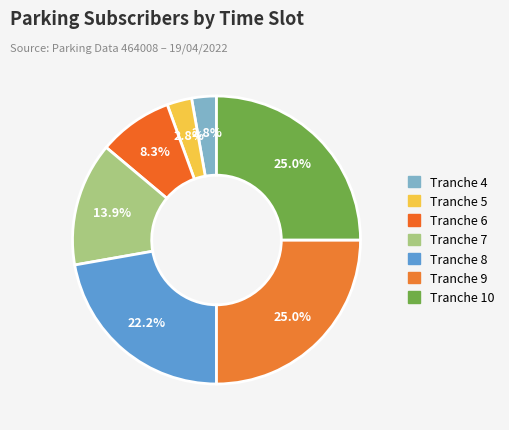

How much of the chart is everything except Tranche 4?

97.2%